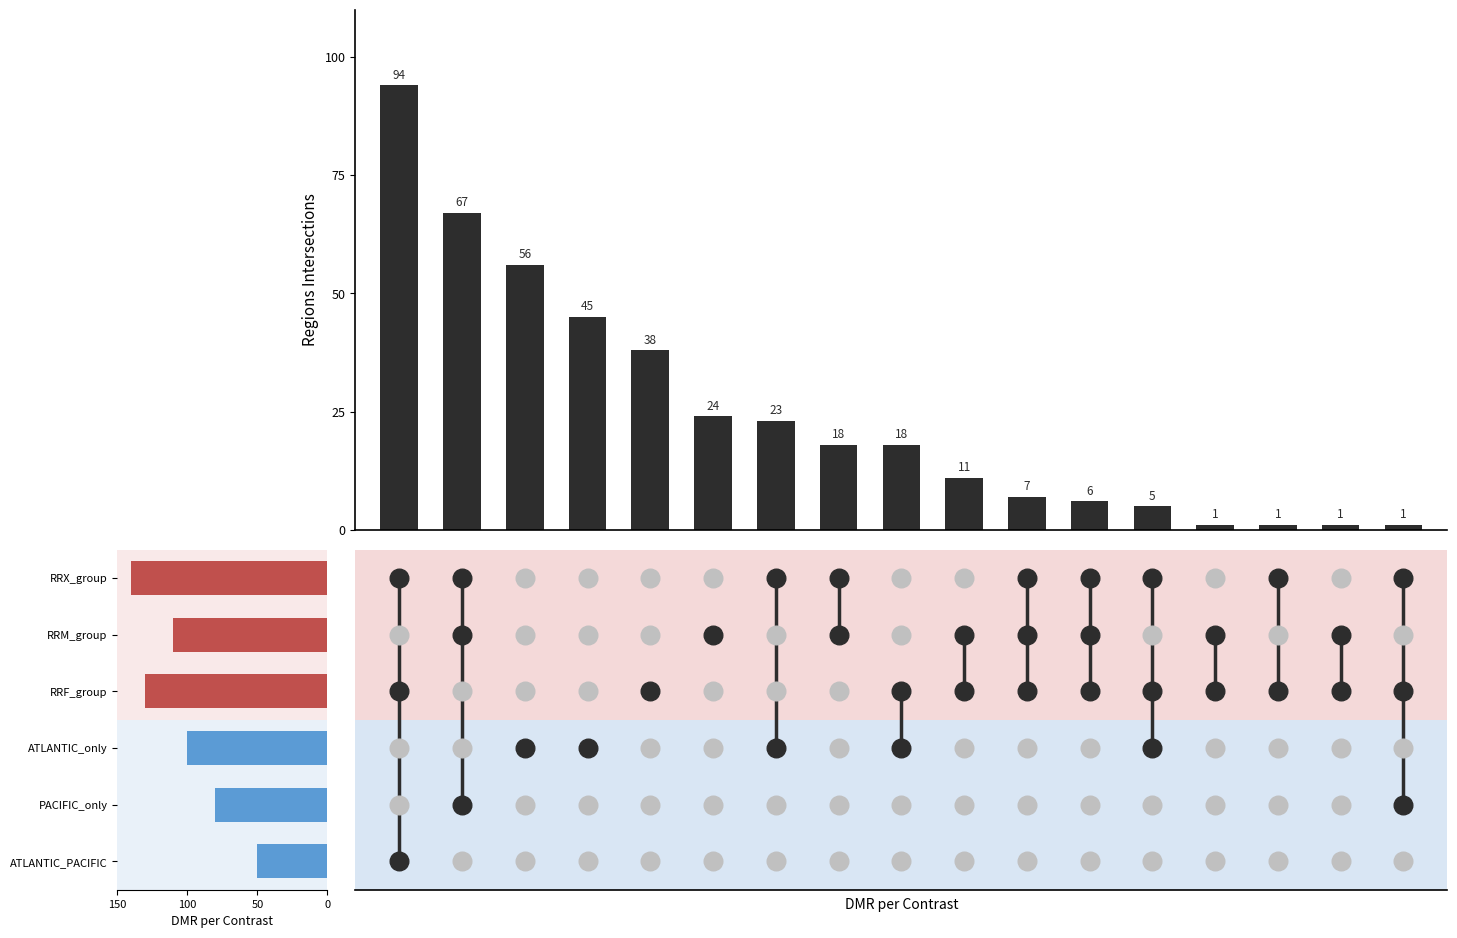

What is the ratio of the value at 3 to the value at 9?

4.1